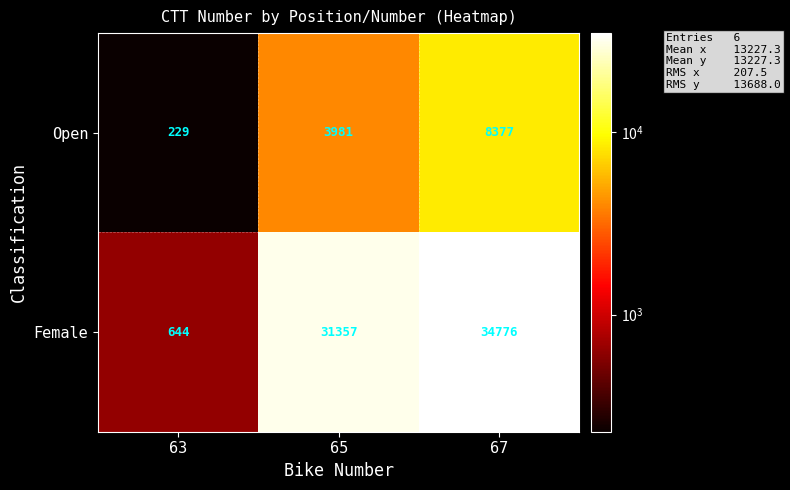

True or false: Female has a value of 31357 at 65.

True